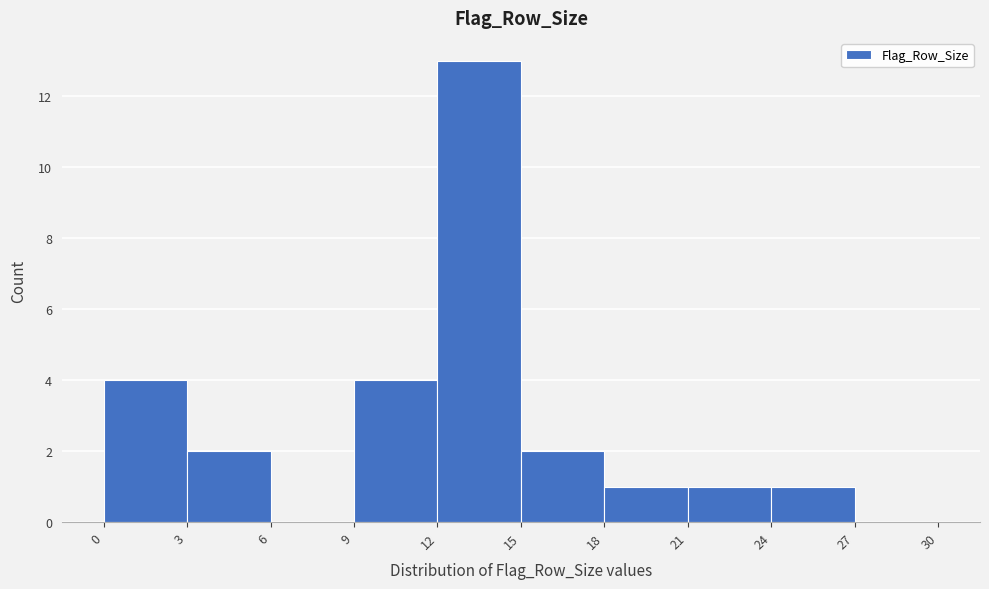

Reading left to right, list every bar in this chart as the range it spans on the x-axis followed by its height. The values are not printed on the chart, so give them approximately, as read against the axis.

0 to 3: 4
3 to 6: 2
6 to 9: 0
9 to 12: 4
12 to 15: 13
15 to 18: 2
18 to 21: 1
21 to 24: 1
24 to 27: 1
27 to 30: 0